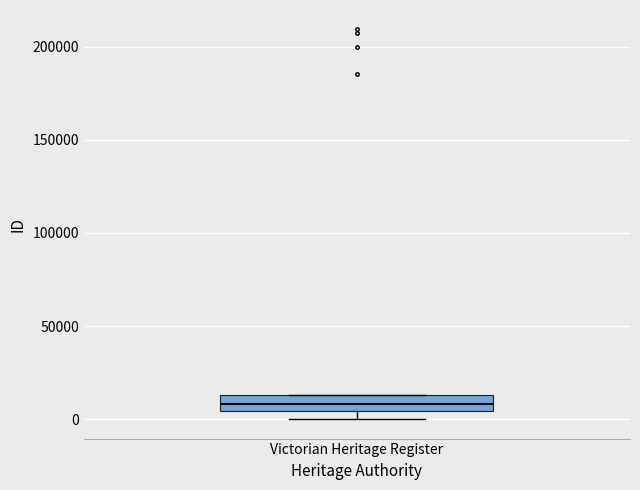

Where is the upper edge of the box for Victorian Heritage Register on the y-axis? The values are not printed on the chart, so give them approximately, as read against the axis.

15000